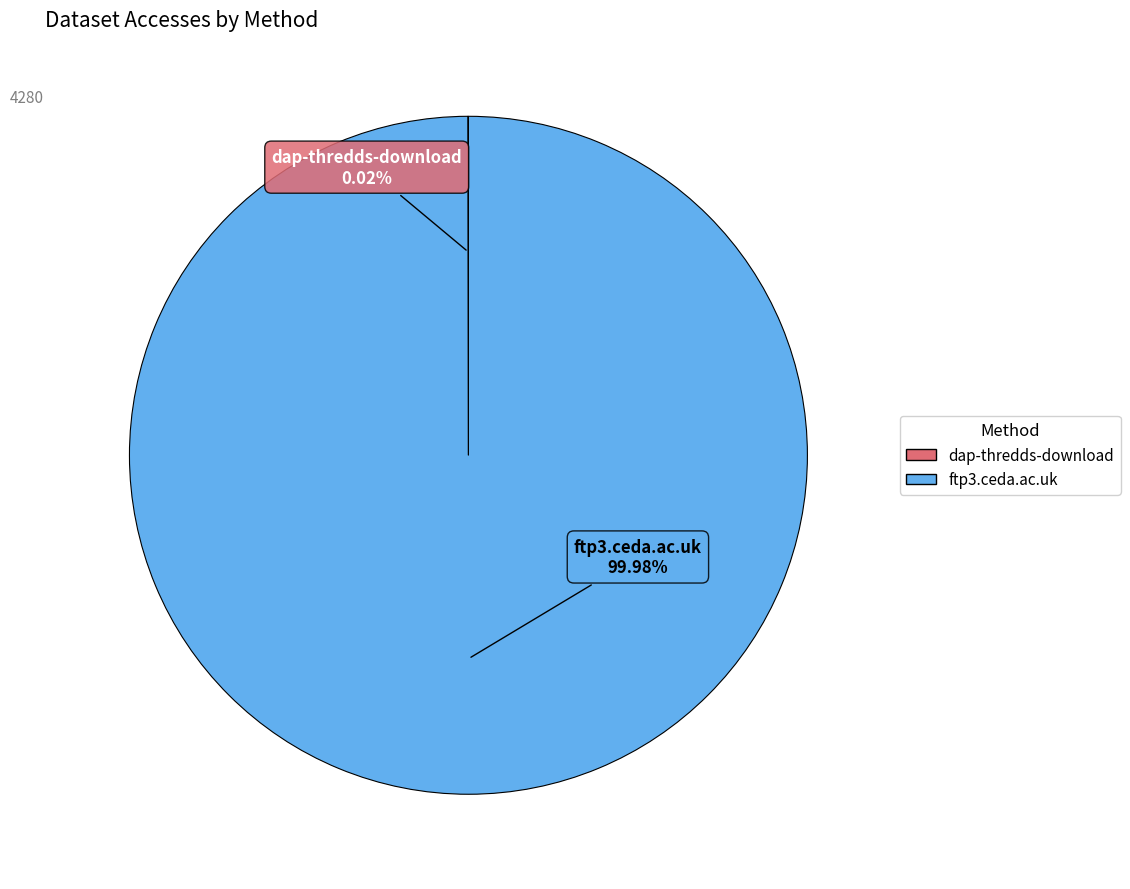

True or false: ftp3.ceda.ac.uk accounts for 100% of the total.

True